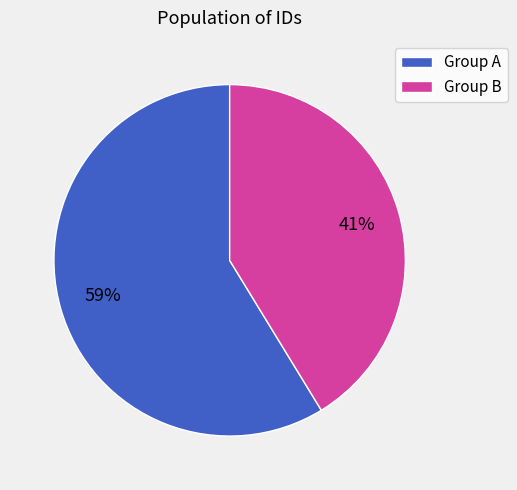

To the nearest percent, what percentage of the pie is Group A?

59%